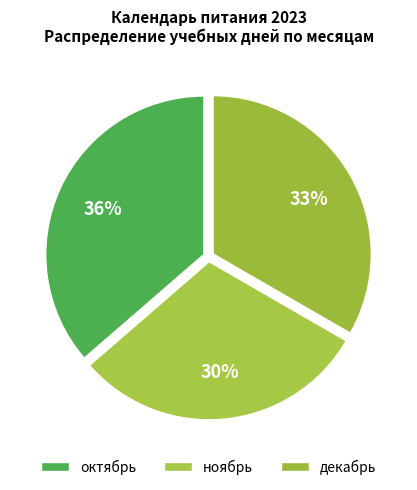

Is there any slice that represents more than half of the pie?

No